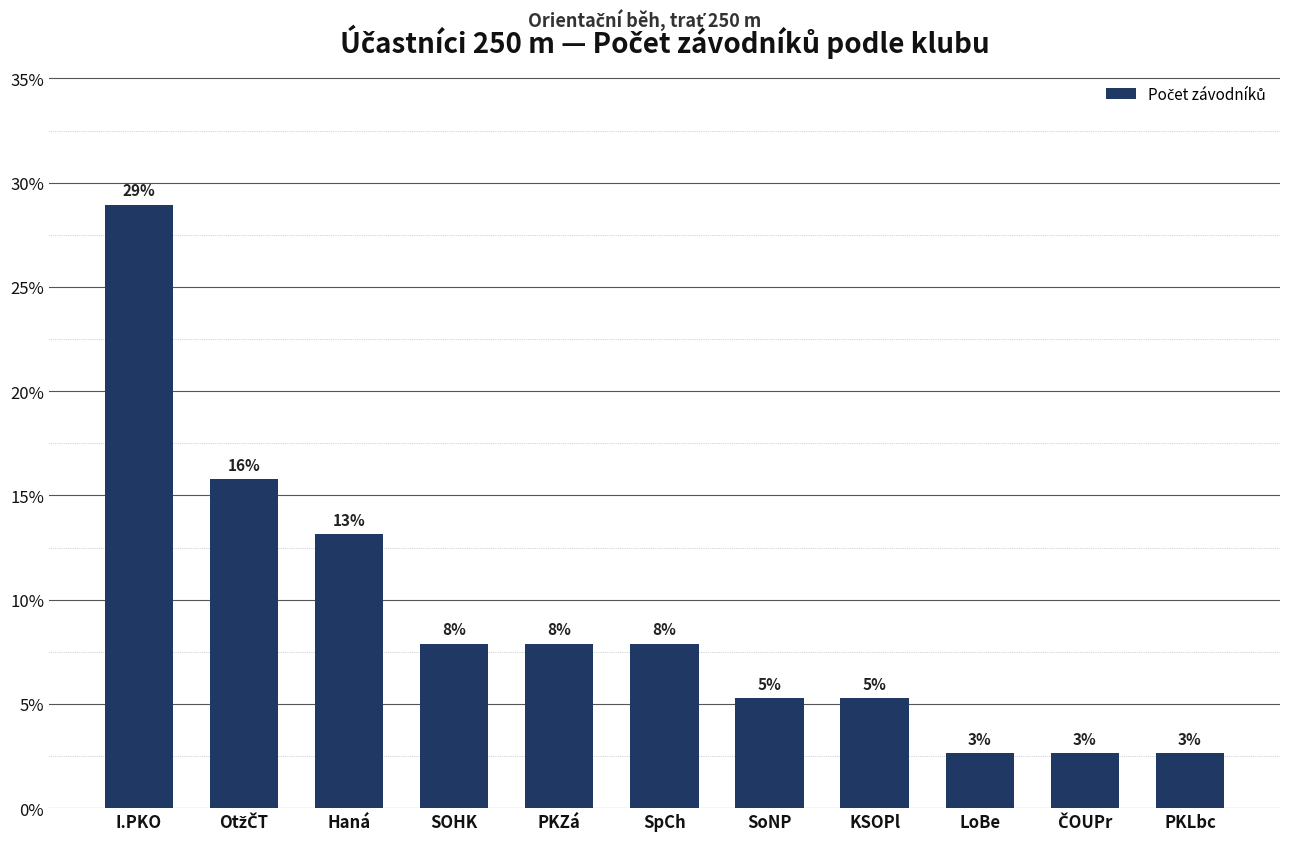

The chart shows a value of 0.0 at ČOUPr. True or false?

False